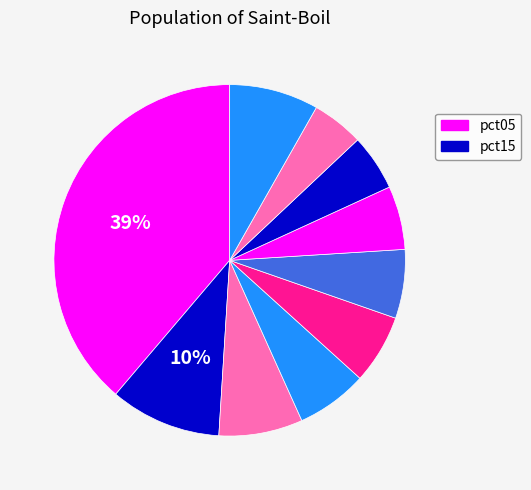

What is the largest slice in the pie chart?

pct05